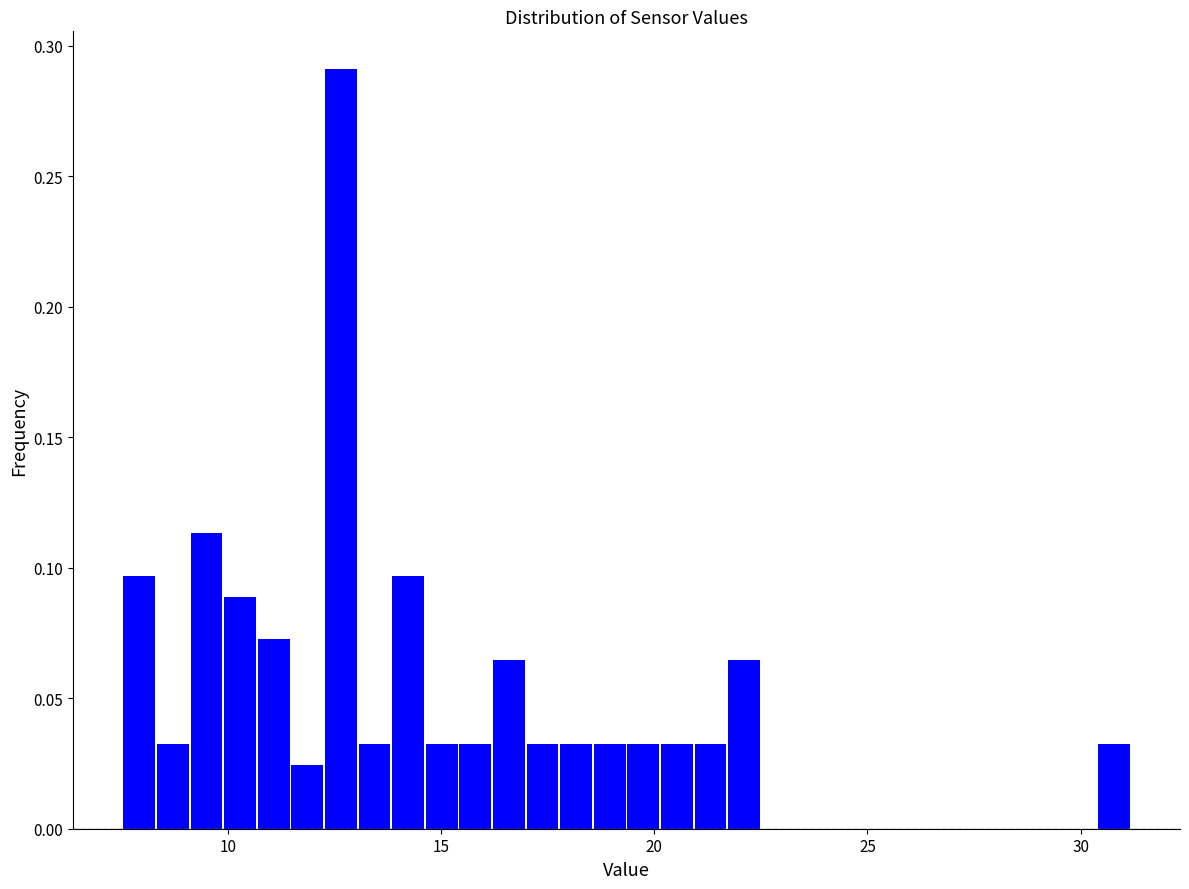

Around what value on the x-axis is the tallest bar? Give the approximate position of its centre, as read against the axis.

12.5